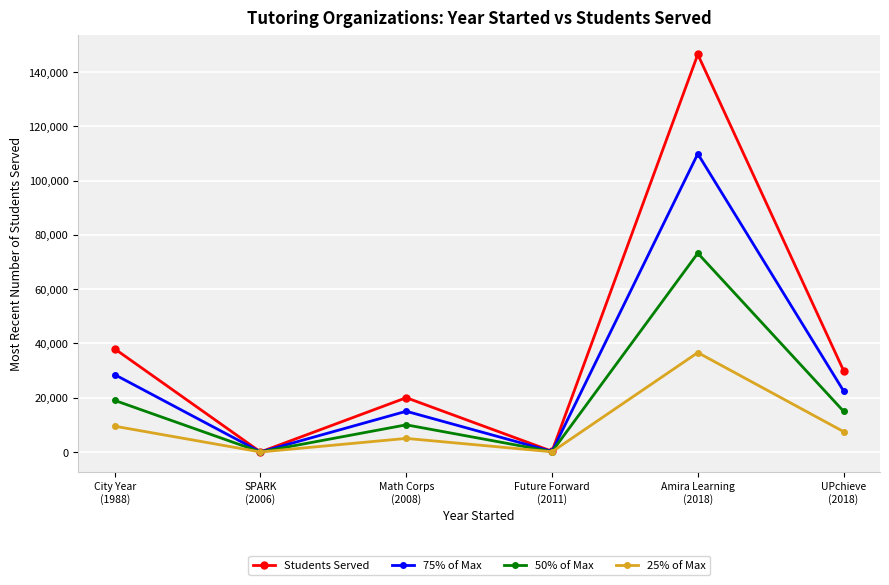

What is the value of the 50% of Max point at the 1st from the left?

19000.0